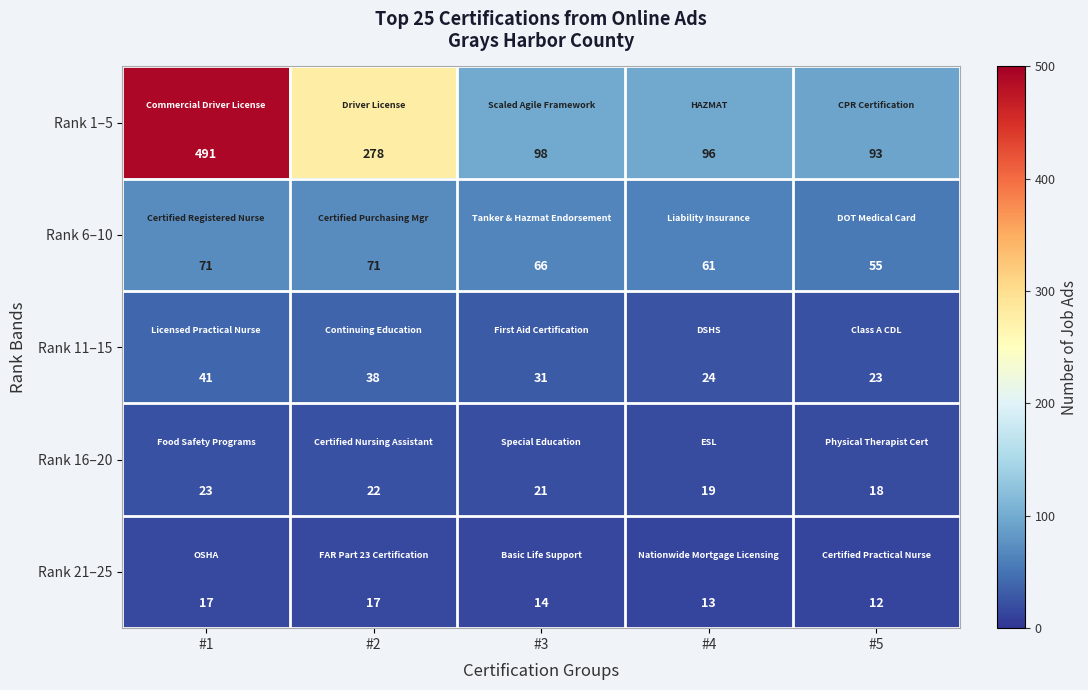

What is the average value of the Rank 1–5 series?

211